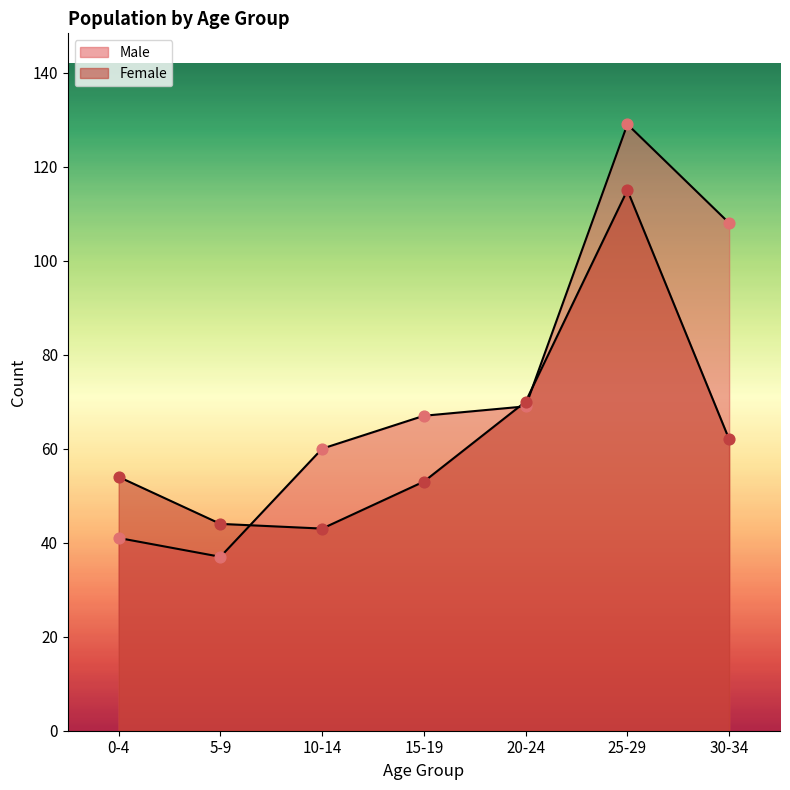

Is the value of Male at 15-19 greater than the value of Female at 20-24?

No